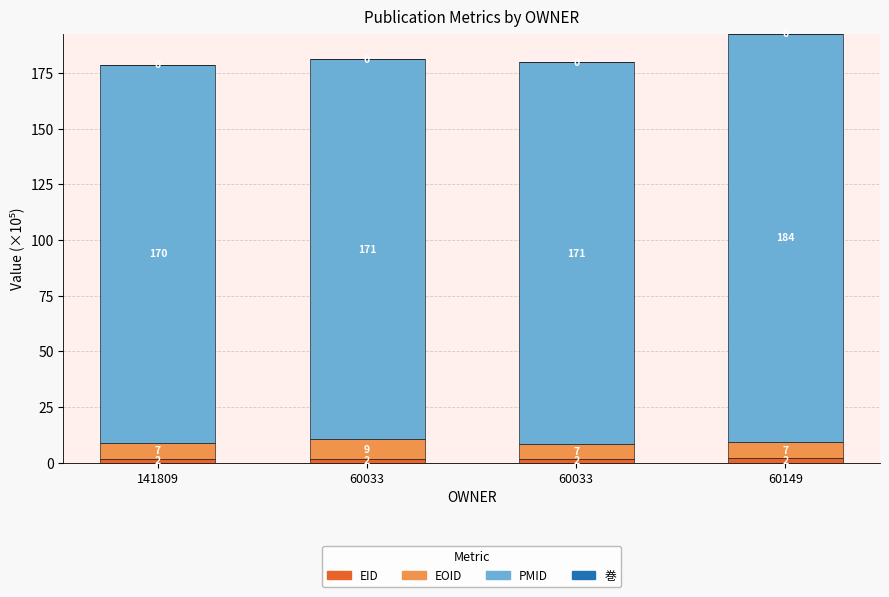

What is the sum of the PMID values at 60149 and 60033?

355.0